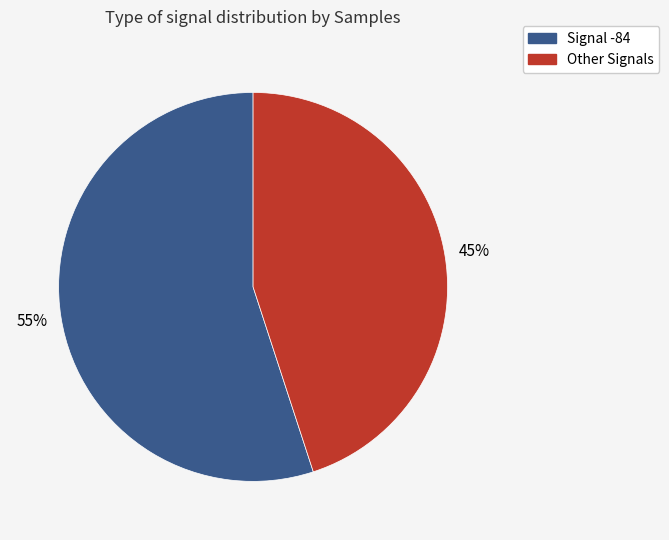

To the nearest percent, what is the difference between the largest and smallest slice percentages?

10%